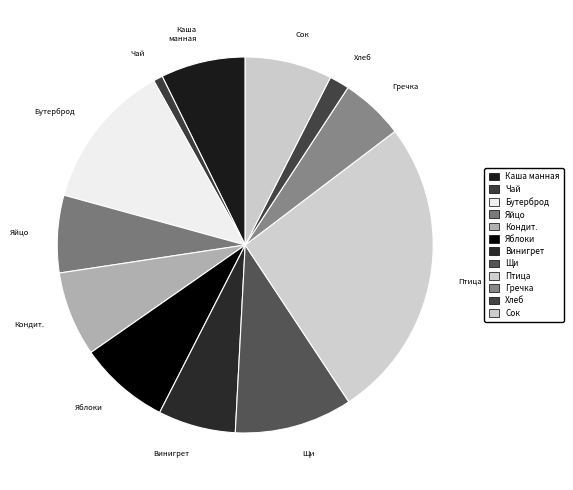

Count the number of slices in the pie.

12